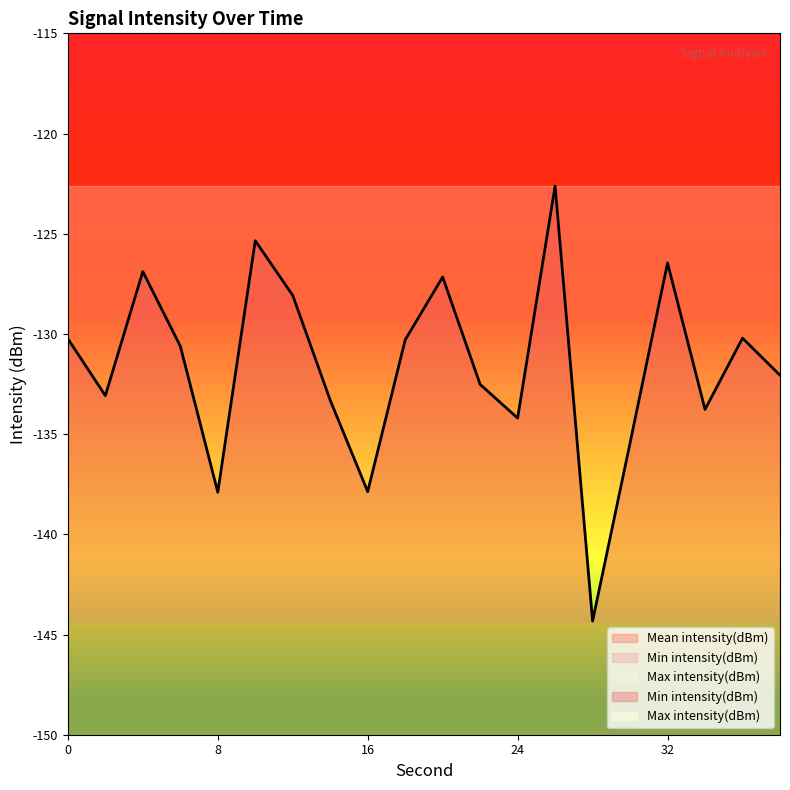

Is the value of Max intensity(dBm) at 8 greater than the value of Min intensity(dBm) at 30?

Yes